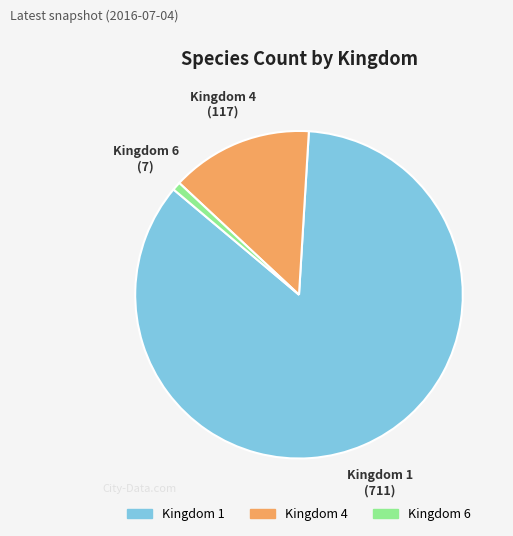

Which slice is the largest?

Kingdom 1